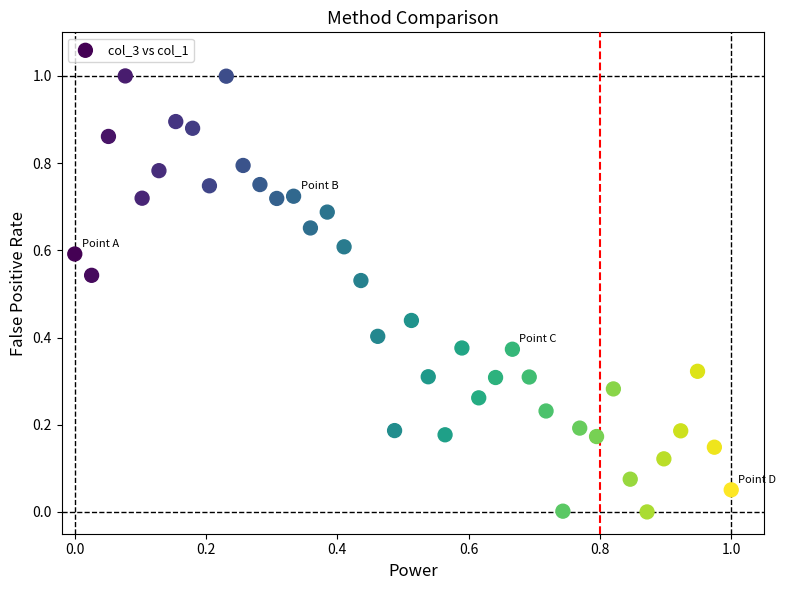

What is the range of X values (max minus min)?

1.0